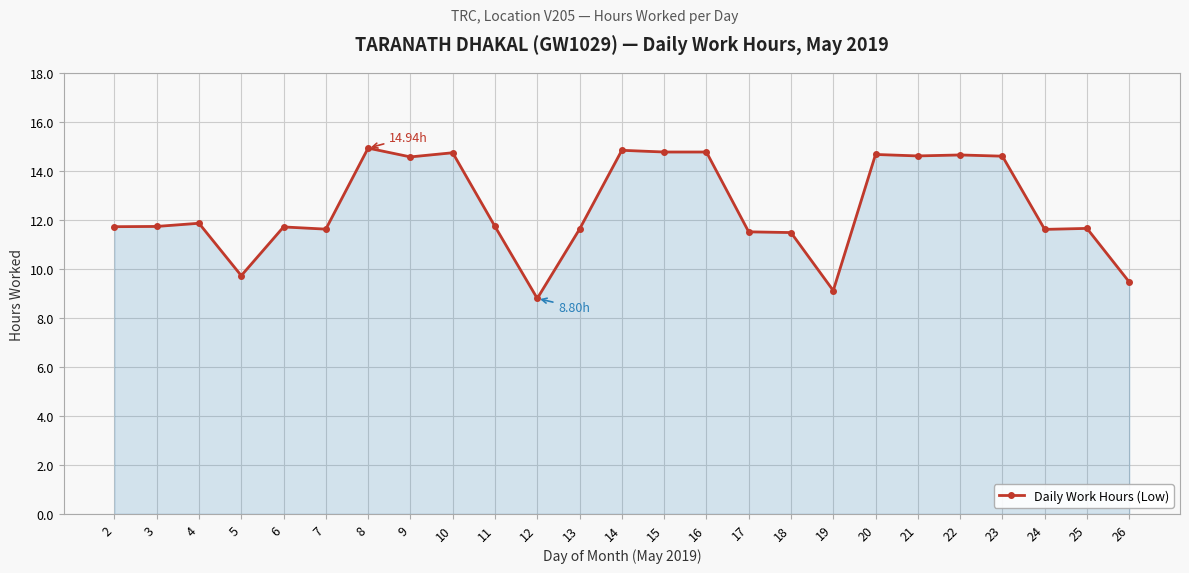

How many values are below 11?

4